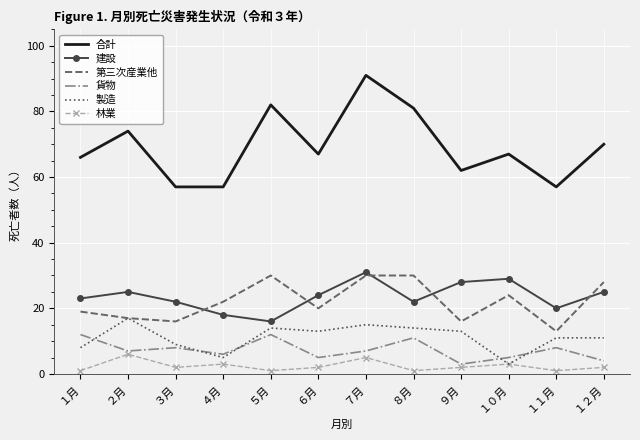

Which series has the largest range (max minus min)?

合計